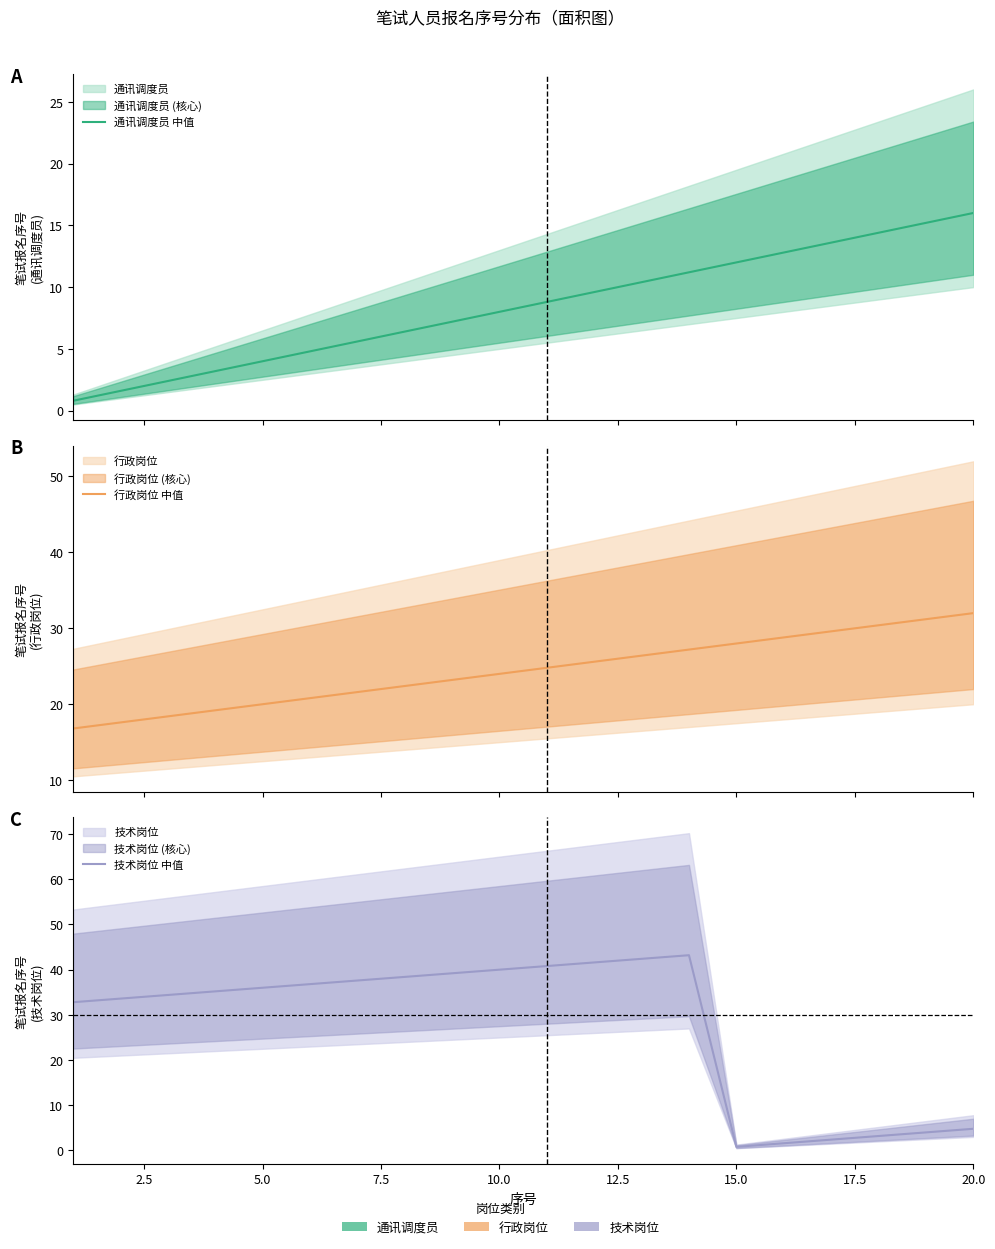

True or false: 通讯调度员 中值 has more than 0 points higher than both neighbors.

False